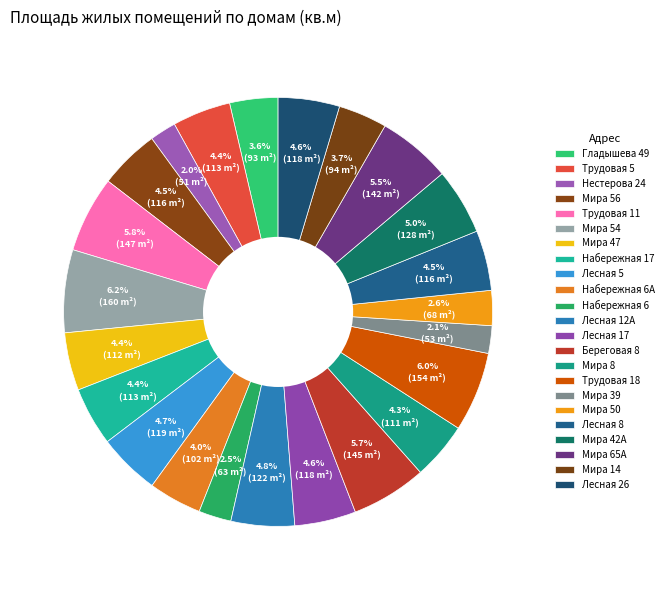

How many slices are in this pie chart?

23